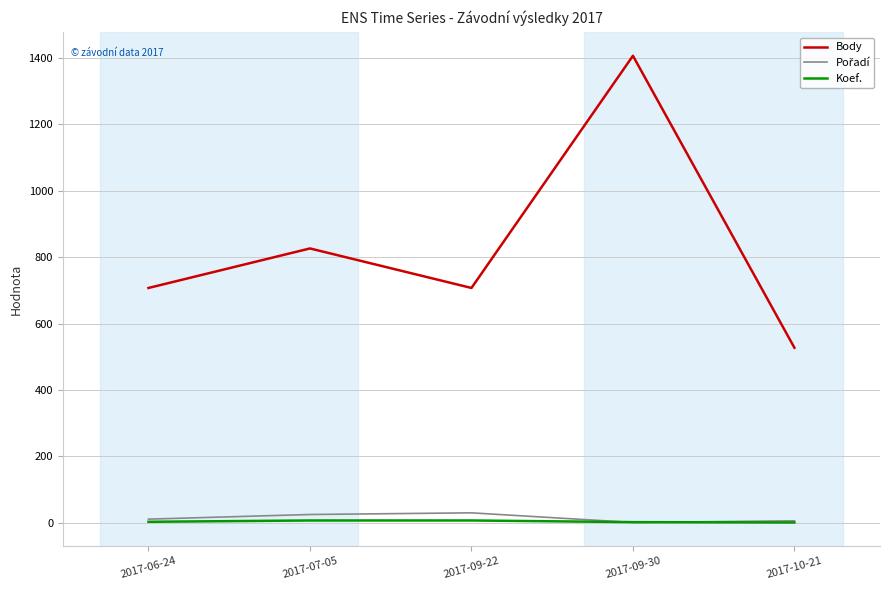

Which series has the largest range (max minus min)?

Body